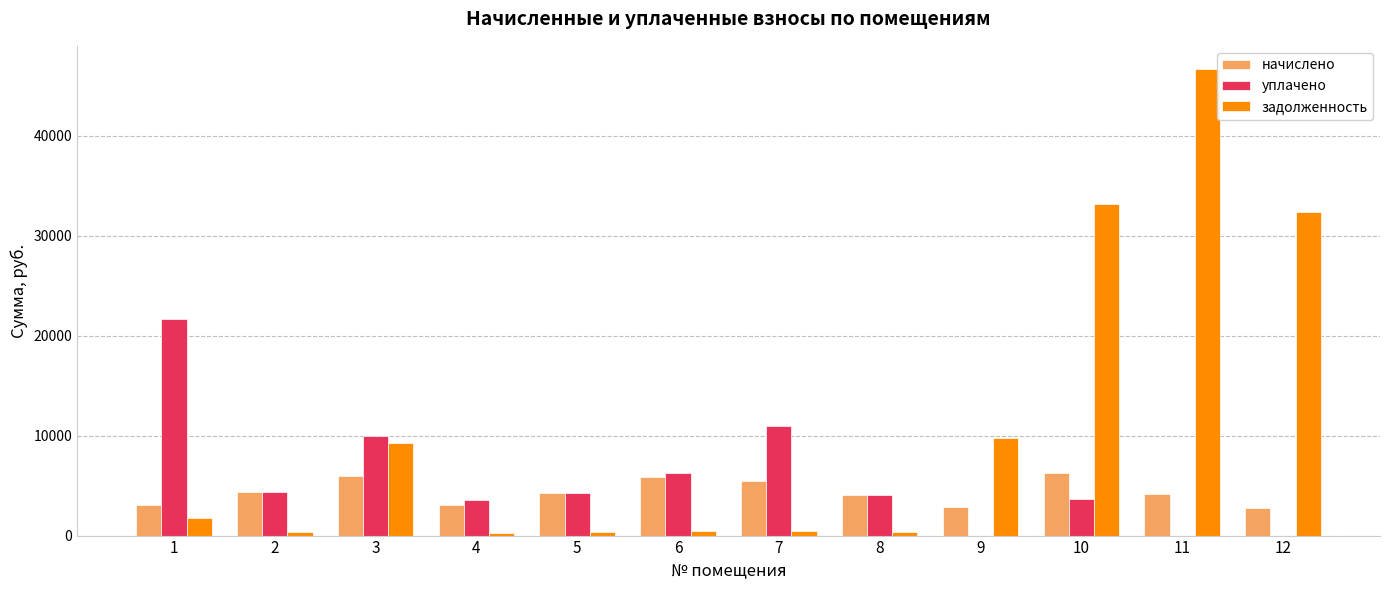

How many data points in задолженность are above 1717?

6